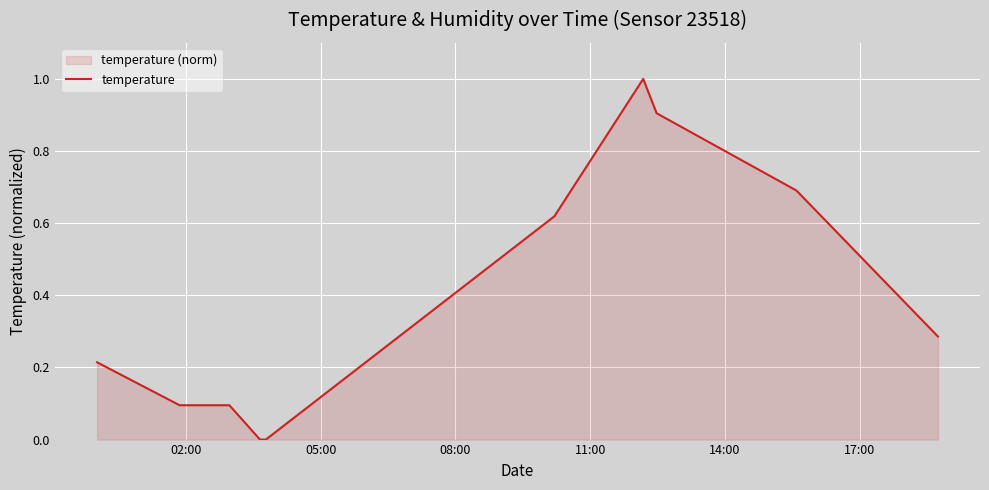

How many distinct data groups are displayed?

1